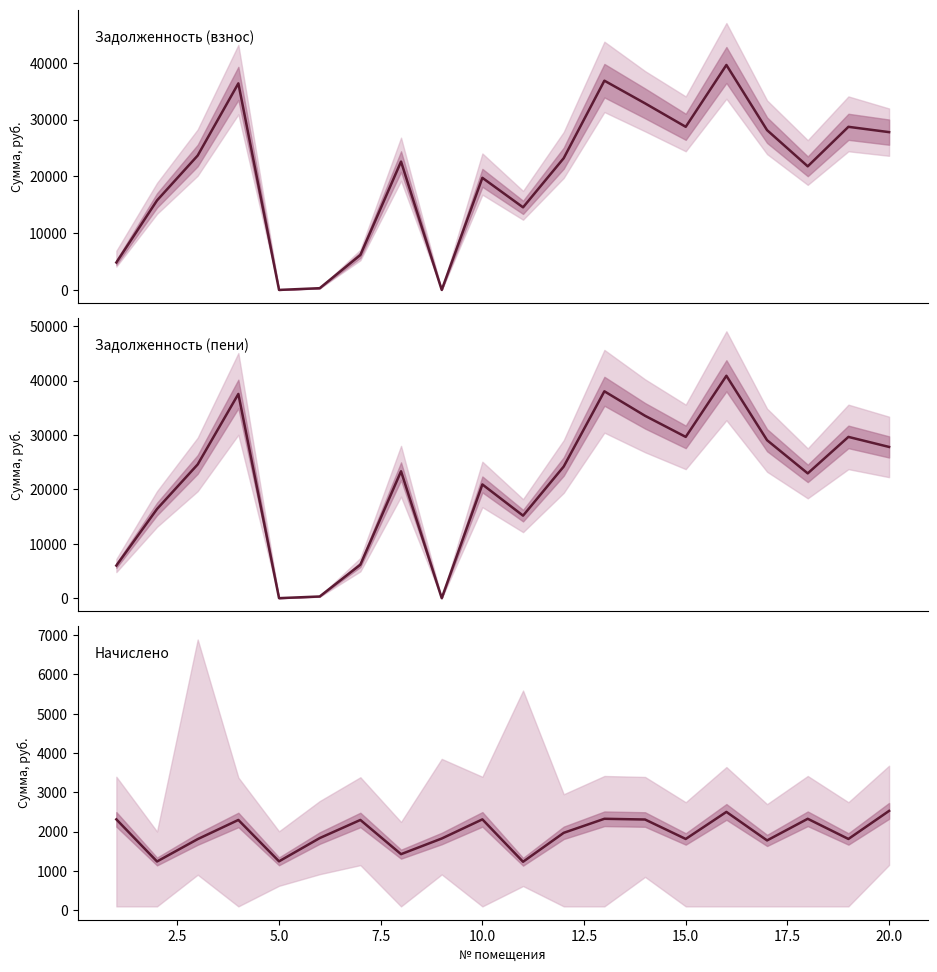

Which series has the largest total across all categories?

задолженность (пени)